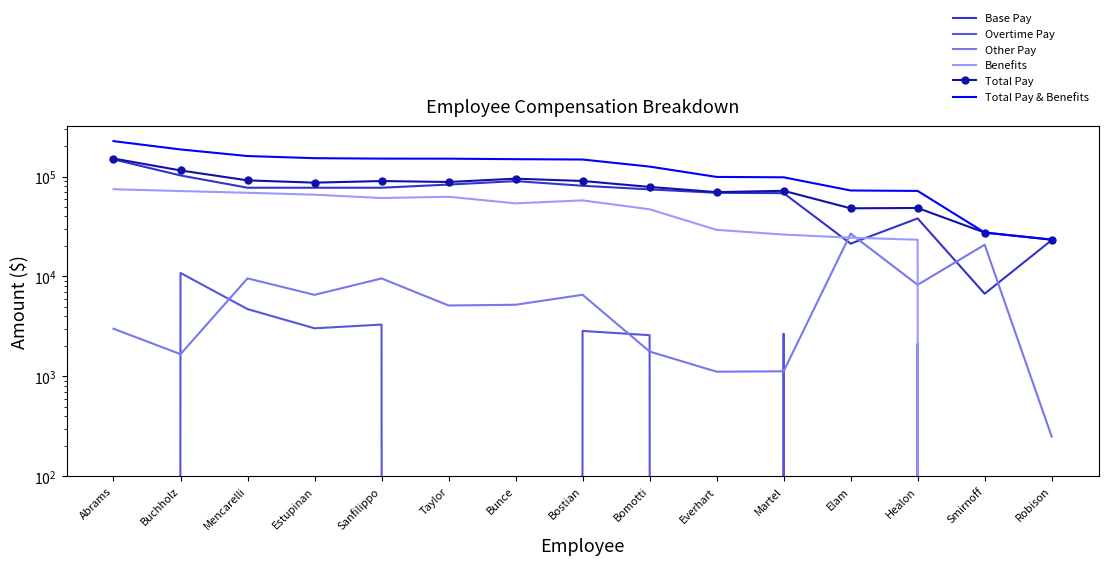

At Estupinan, list the series in order from largest to smallest.

Total Pay & Benefits, Total Pay, Base Pay, Benefits, Other Pay, Overtime Pay